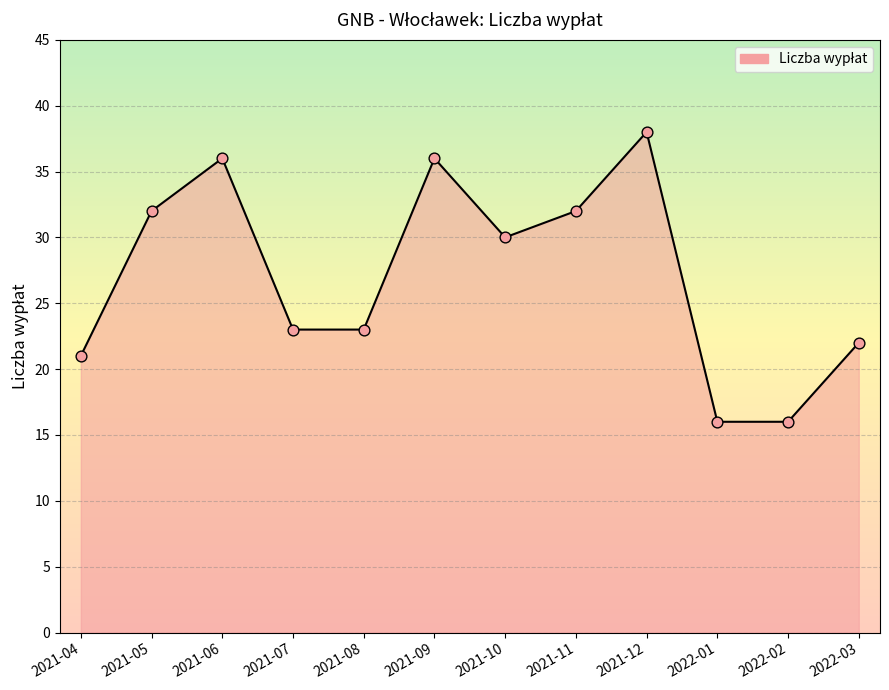

Approximately how many times larger is the value at 2022-03 compared to 2021-04?

1.0